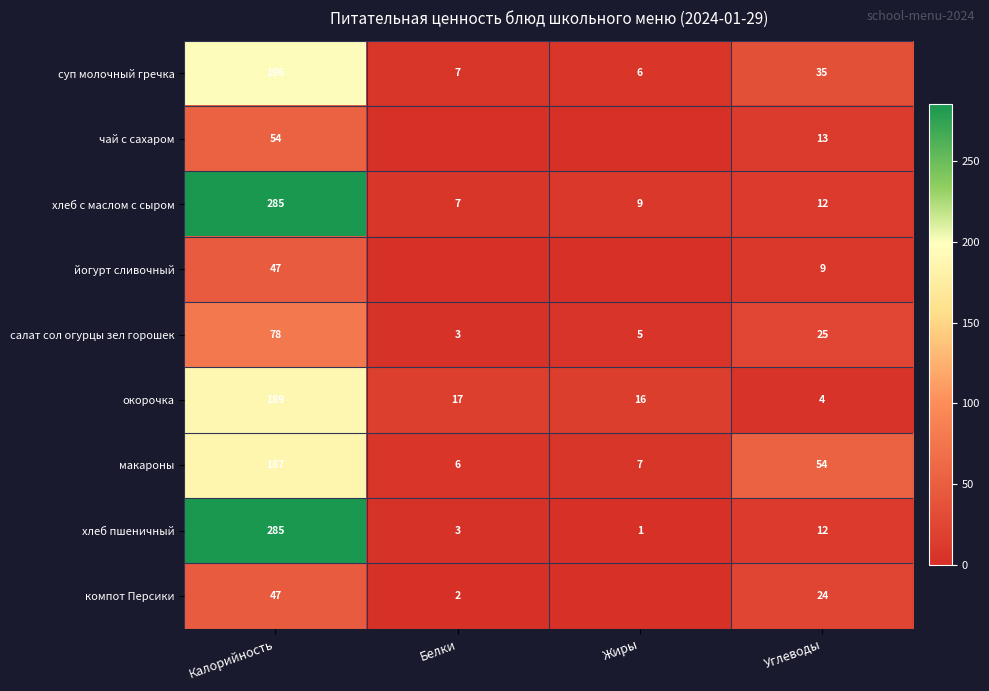

What is the difference between the maximum and second lowest values in the окорочка series?

173